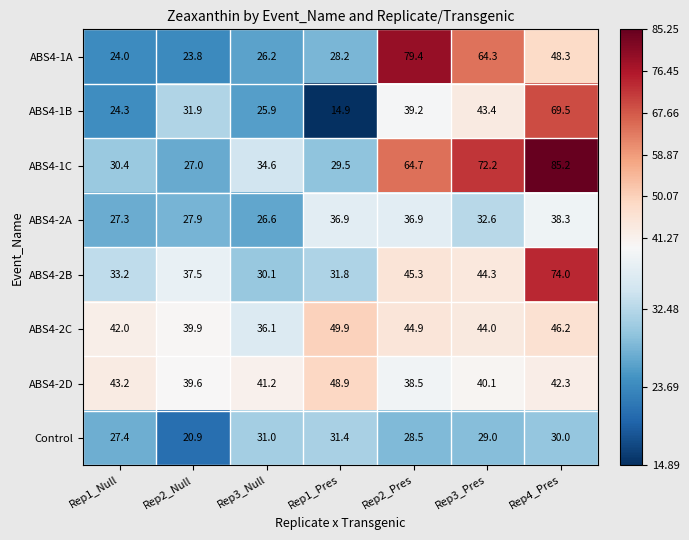

The value of ABS4-1A at Rep4_Pres is 48.3. True or false?

True